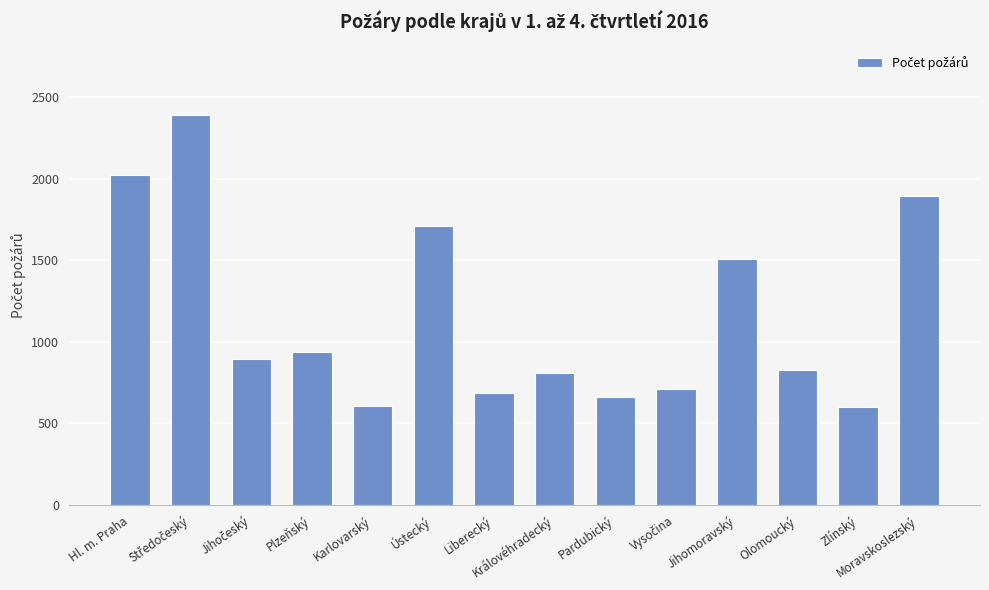

What is the sum of all values?

16253